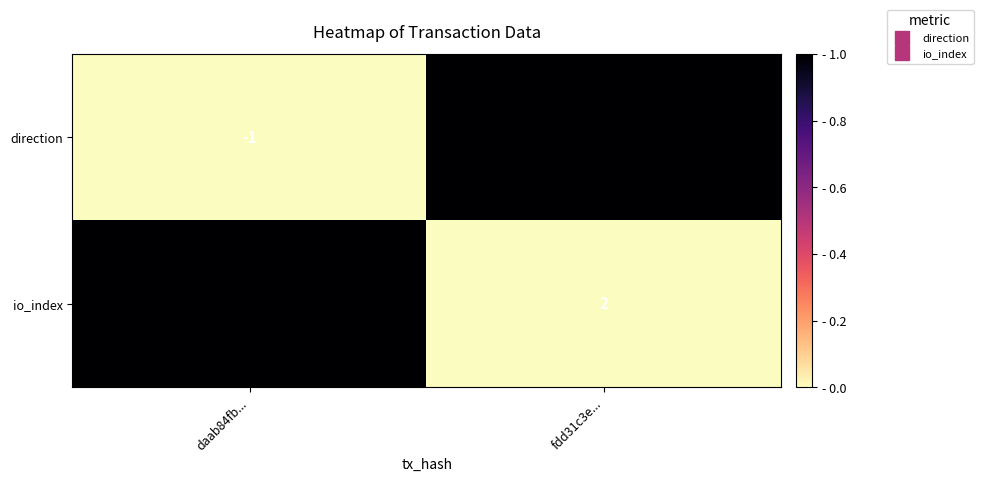

At which category is the sum across all series the highest?

daab84fb...